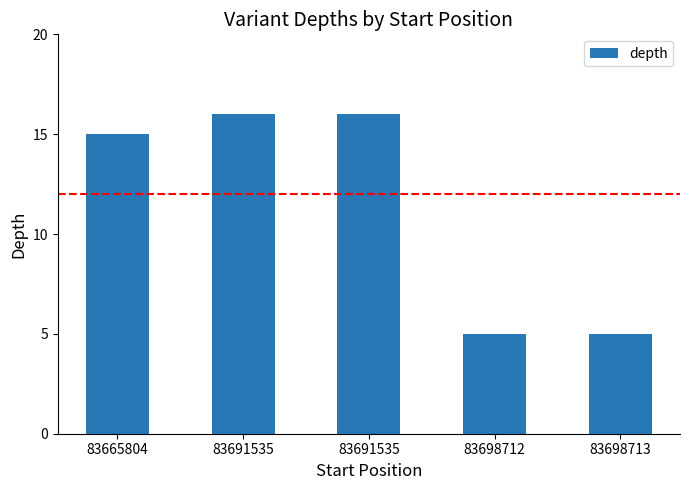

What is the sum of all values?

57